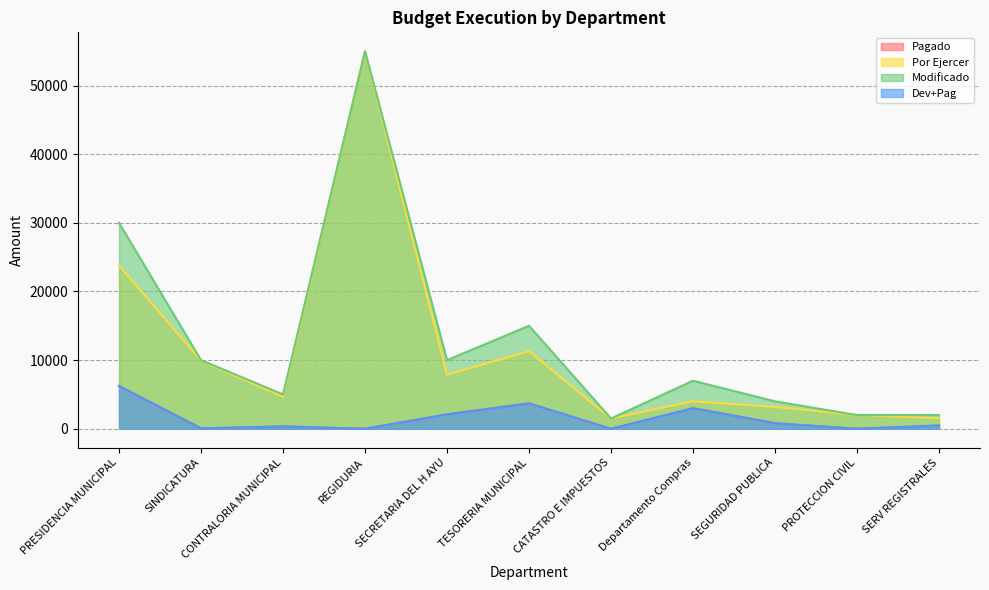

What is the difference between the Pagado values at SINDICATURA and SECRETARIA DEL H AYU?

2046.0